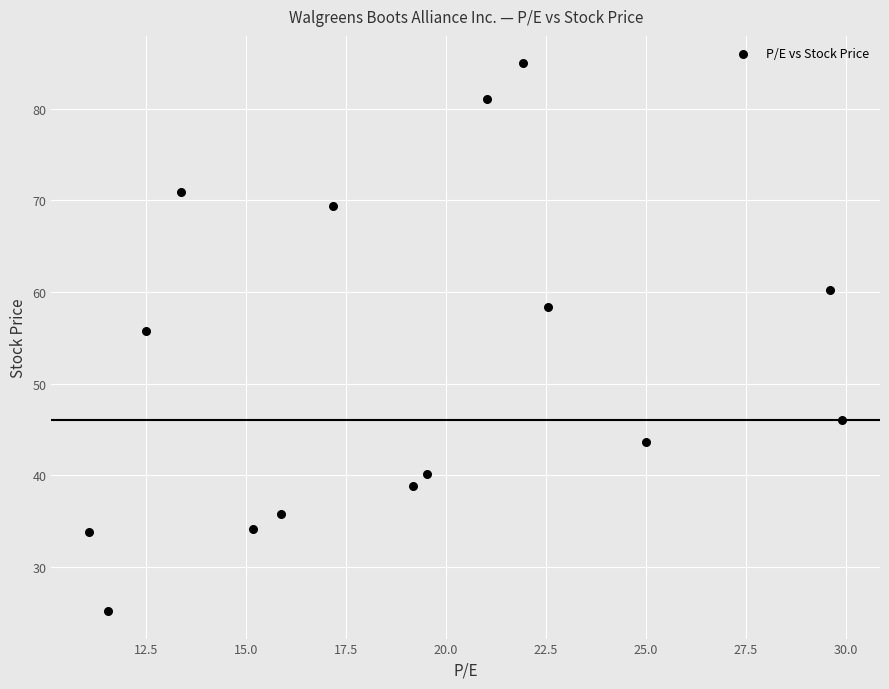

What Y value in the scatter plot is closest to 55?

55.8